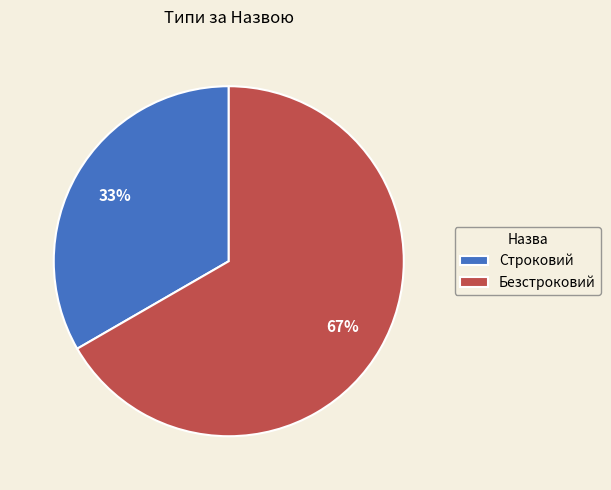

True or false: Безстроковий accounts for 67% of the total.

True